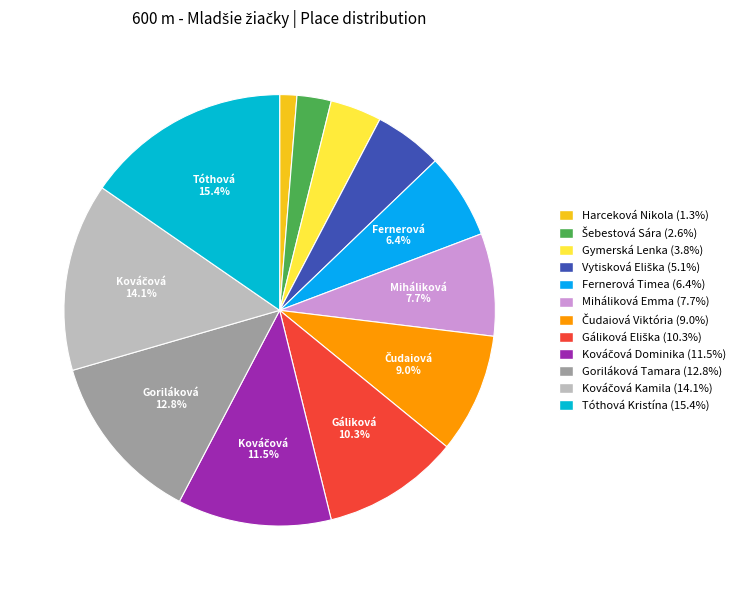

The Gymerská Lenka slice represents 4% of the pie. True or false?

True